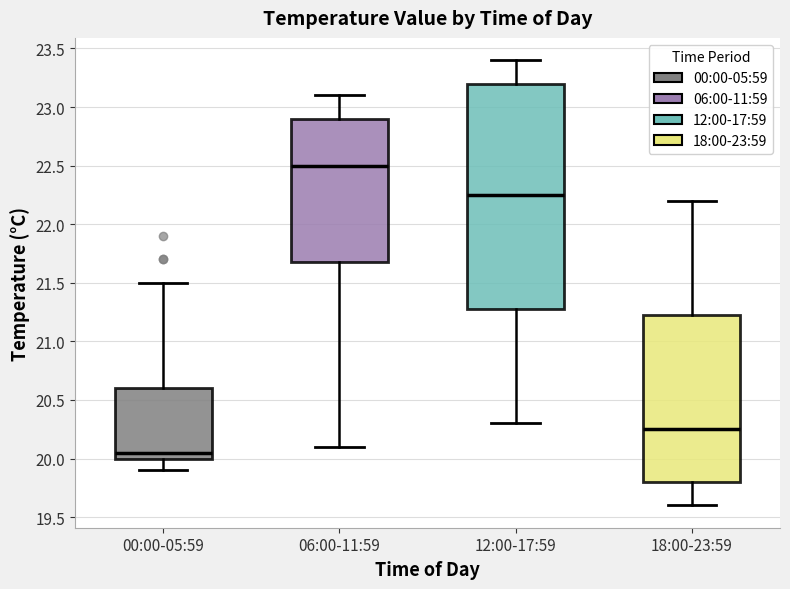

Reading left to right, read every box against the y-axis: the position of its median line, the range the box covers, and the ends of its whiskers. The values are not printed on the chart, so give them approximately, as read against the axis.

00:00-05:59: median 20.05, box 20.00 to 20.60, whiskers 19.90 to 21.50
06:00-11:59: median 22.50, box 21.70 to 22.90, whiskers 20.10 to 23.10
12:00-17:59: median 22.25, box 21.30 to 23.20, whiskers 20.30 to 23.40
18:00-23:59: median 20.25, box 19.80 to 21.25, whiskers 19.60 to 22.20